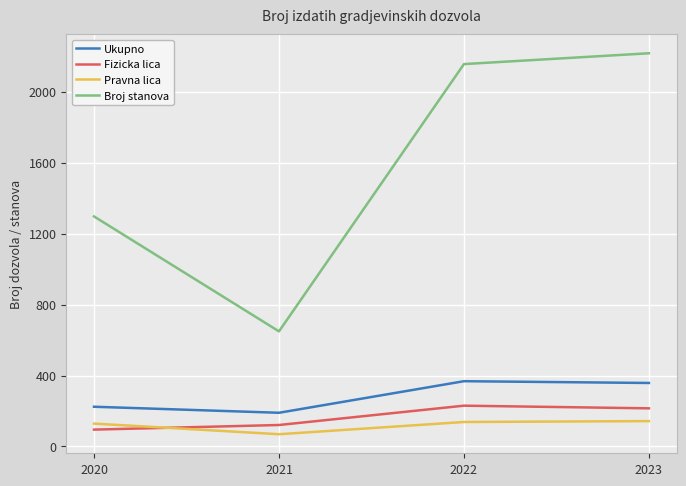

What is the difference between the maximum and second lowest values in the Ukupno series?

144